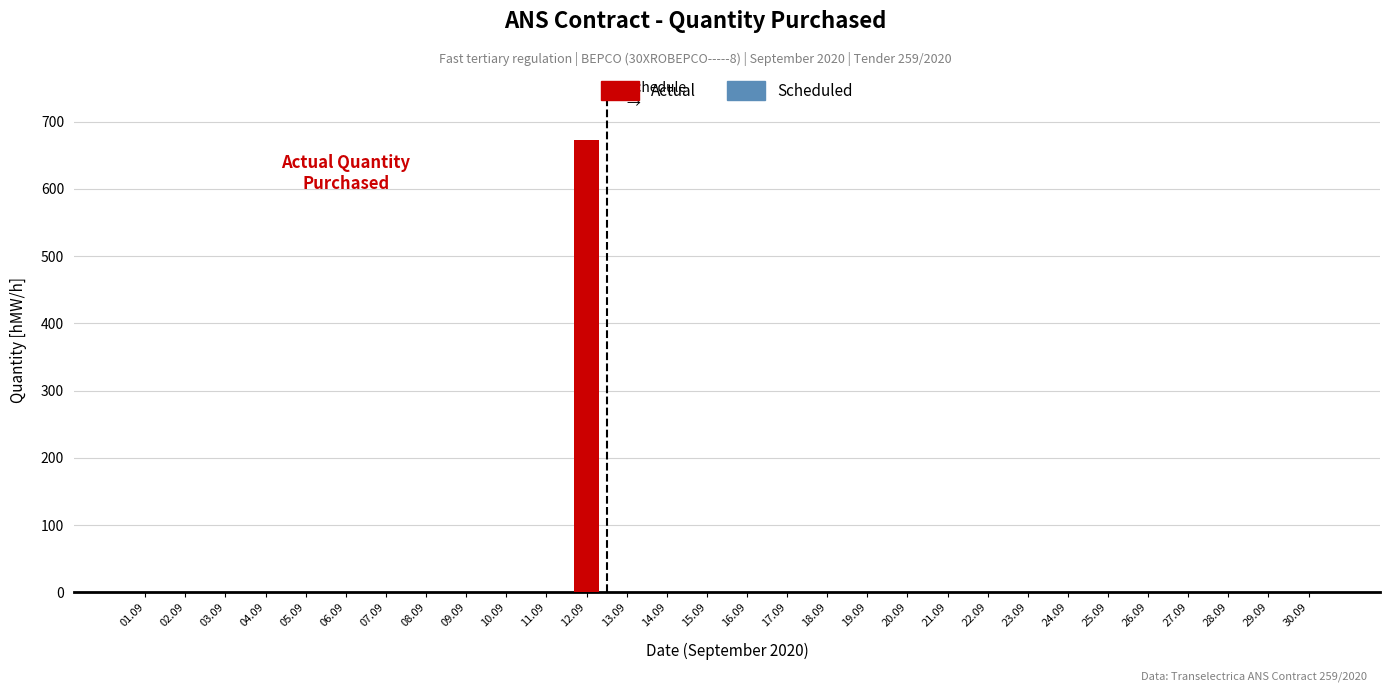

What is the maximum value shown in the chart?

672